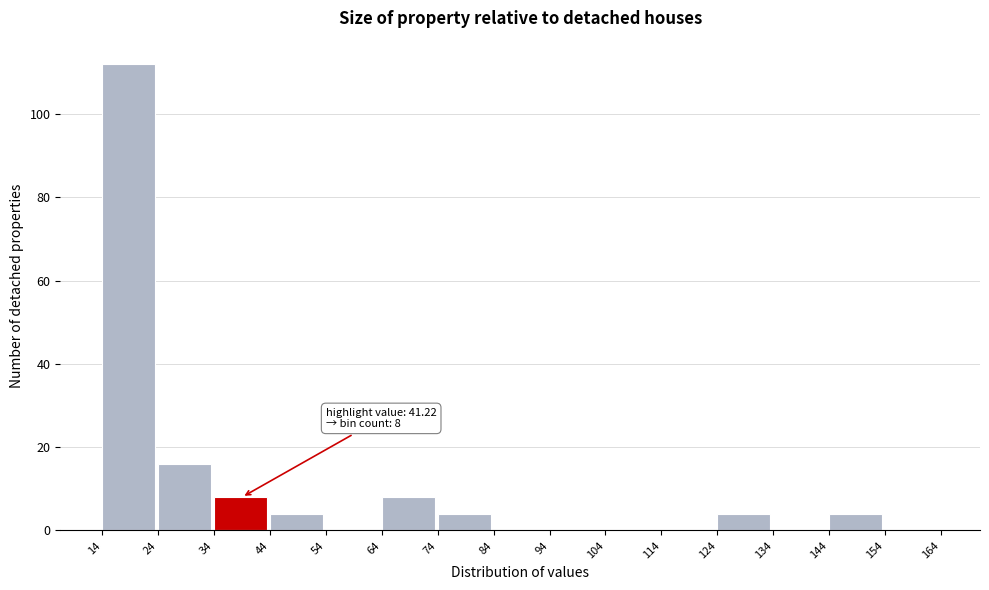

Over which range of the x-axis is the bar tallest?

14 to 24